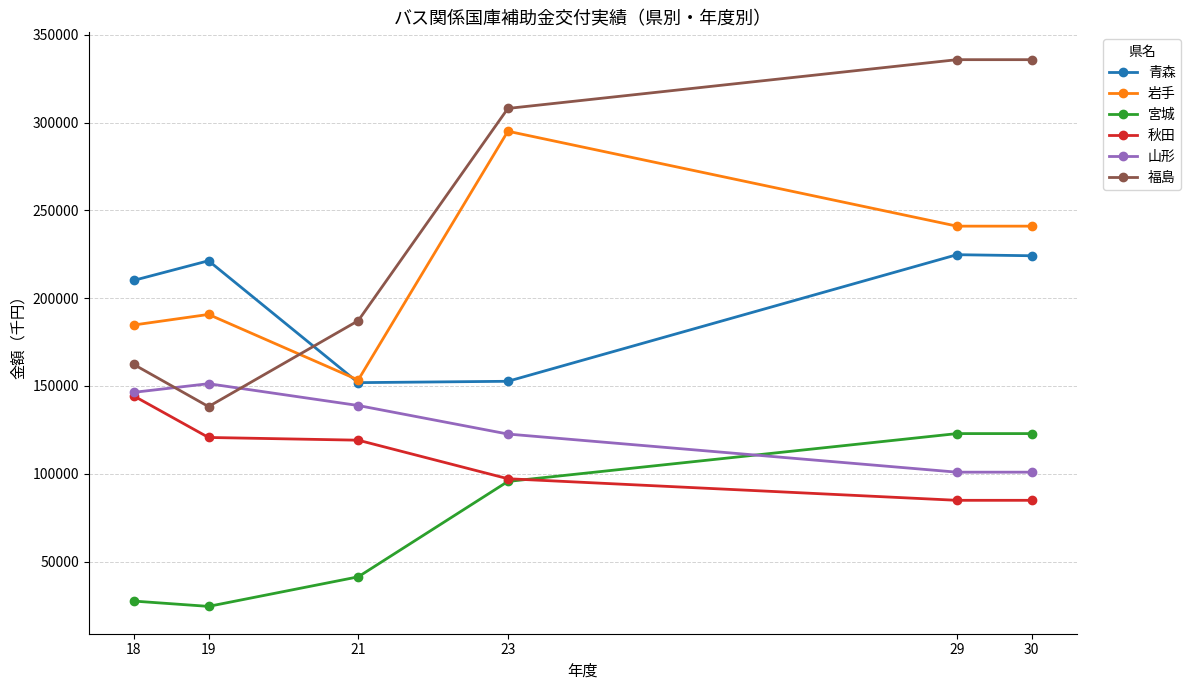

What is the spread (max minus min) of values at 29?

250939